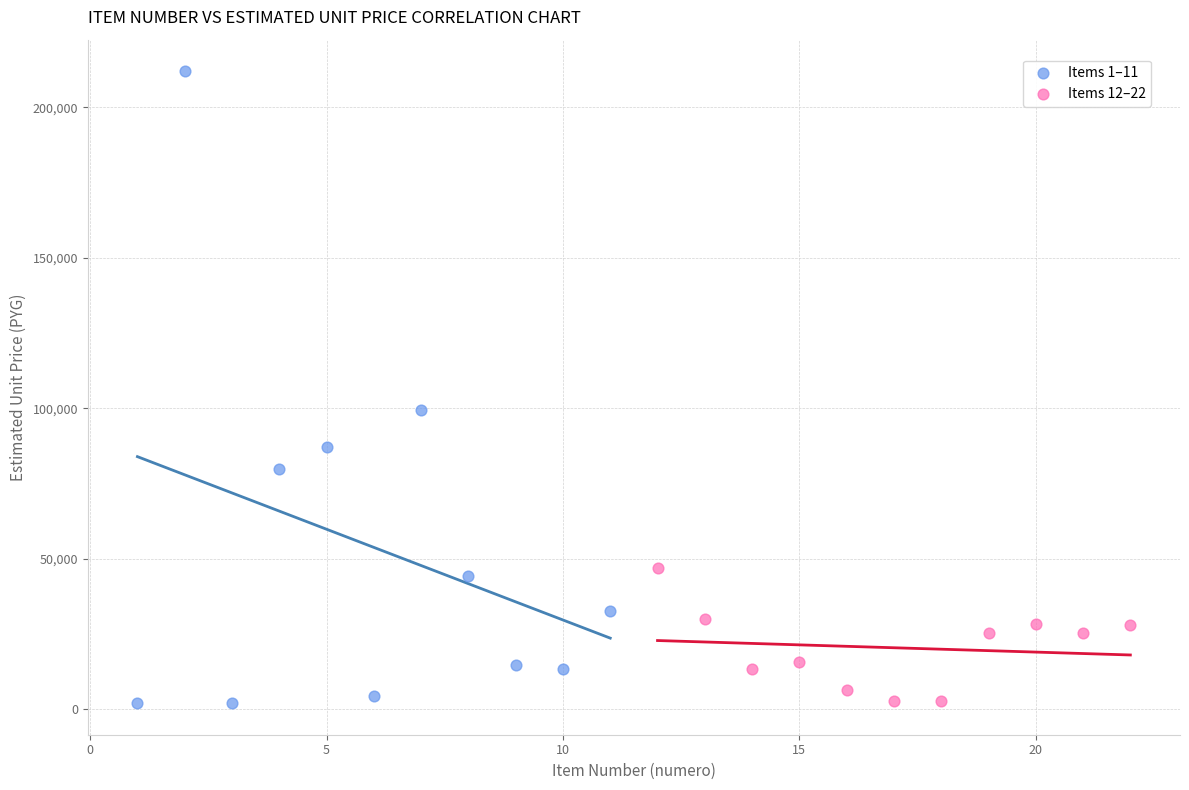

Which series reaches the maximum Y coordinate?

Items 1–11